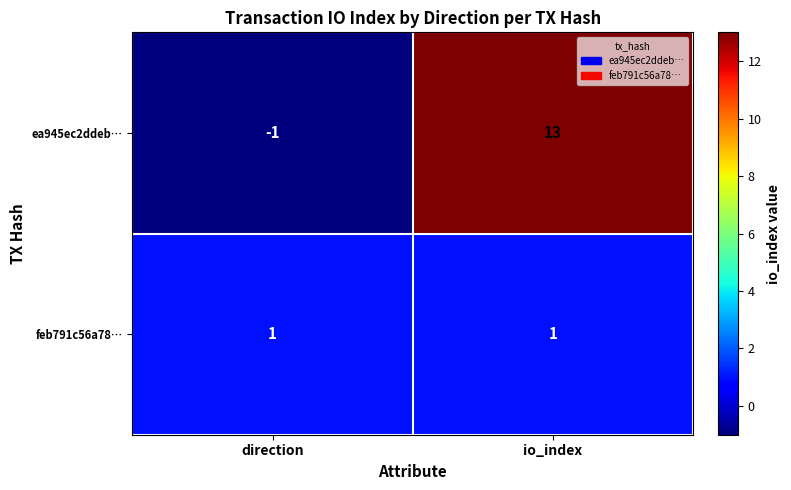

Reading left to right, extract all data points from this chart.

ea945ec2ddeb…: direction=-1	io_index=13
feb791c56a78…: direction=1	io_index=1